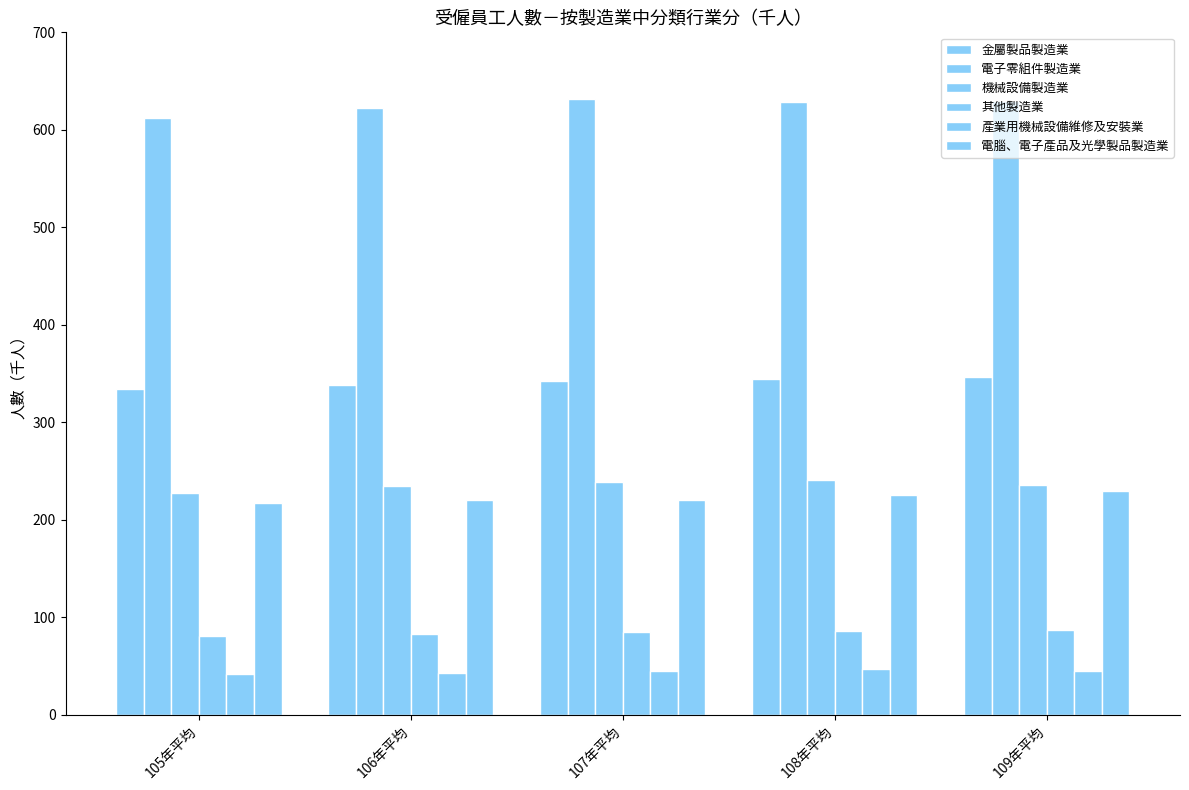

Reading right to left, transcribe all the data shown in this chart.

金屬製品製造業: 109年平均=346	108年平均=344	107年平均=342	106年平均=338	105年平均=334
電子零組件製造業: 109年平均=630	108年平均=628	107年平均=632	106年平均=622	105年平均=612
機械設備製造業: 109年平均=235	108年平均=241	107年平均=239	106年平均=234	105年平均=227
其他製造業: 109年平均=87	108年平均=86	107年平均=85	106年平均=83	105年平均=81
產業用機械設備維修及安裝業: 109年平均=45	108年平均=47	107年平均=45	106年平均=43	105年平均=42
電腦、電子產品及光學製品製造業: 109年平均=229	108年平均=225	107年平均=220	106年平均=220	105年平均=217